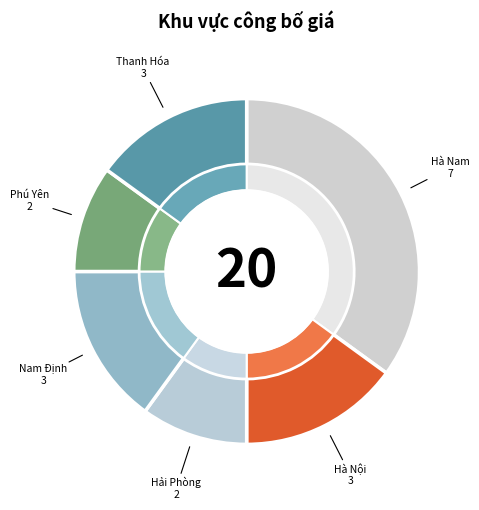

How many segments does this pie chart have?

6